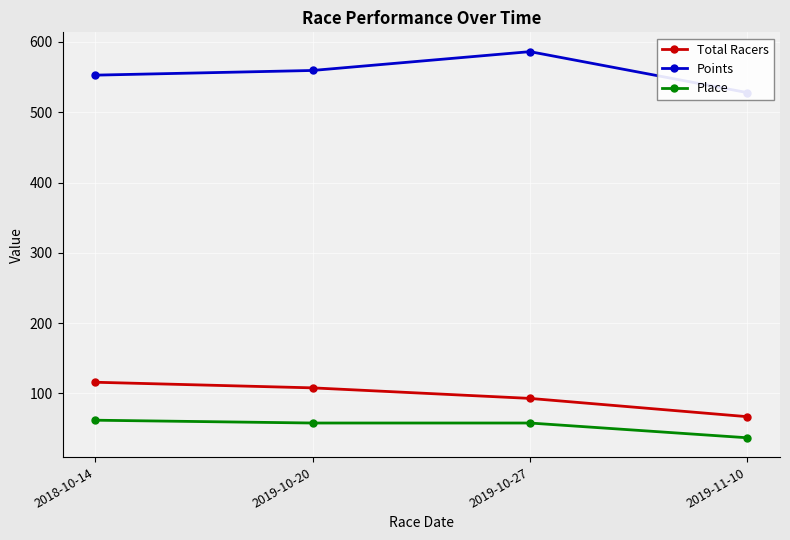

List the series in order of their peak value, highest first.

Points, Total Racers, Place